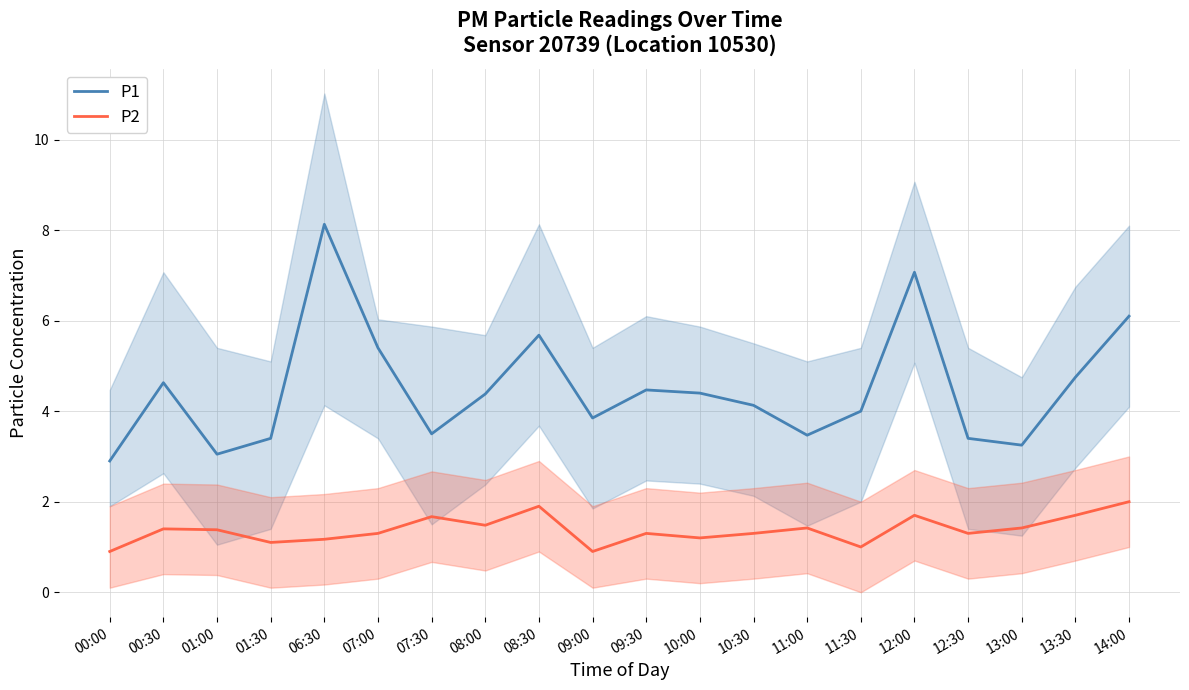

True or false: P2 has more than 1 points higher than both neighbors.

True